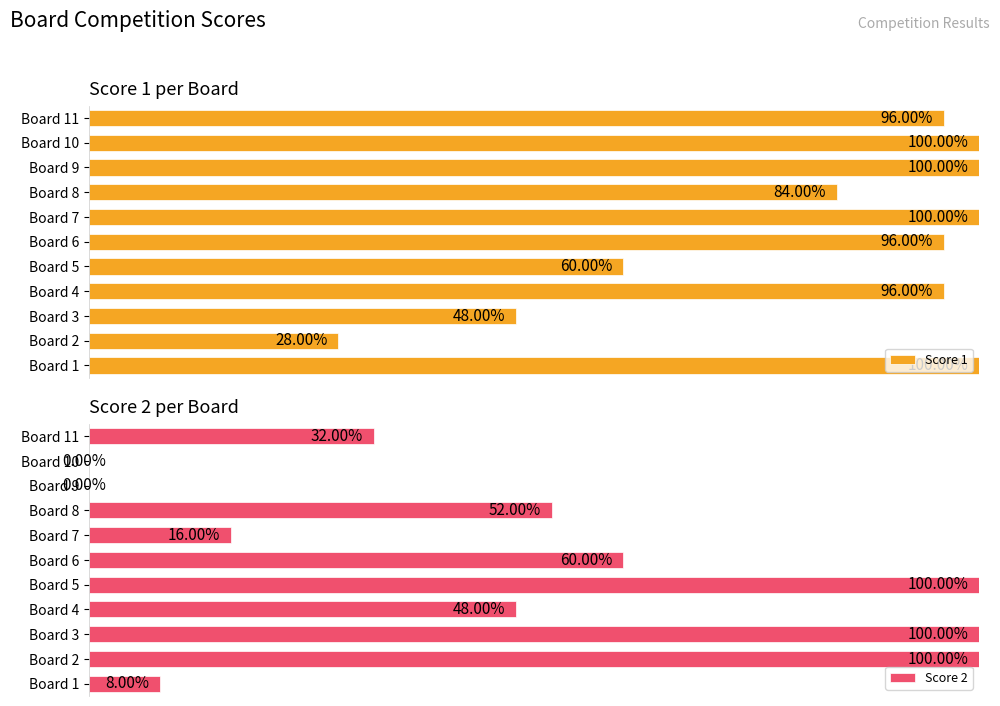

The Score 2 series shows 21 at Board 6. True or false?

False